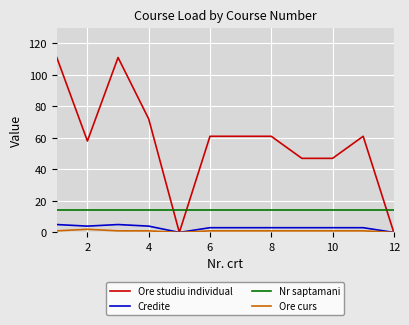

What is the difference between the second highest and minimum values in the Ore curs series?

1